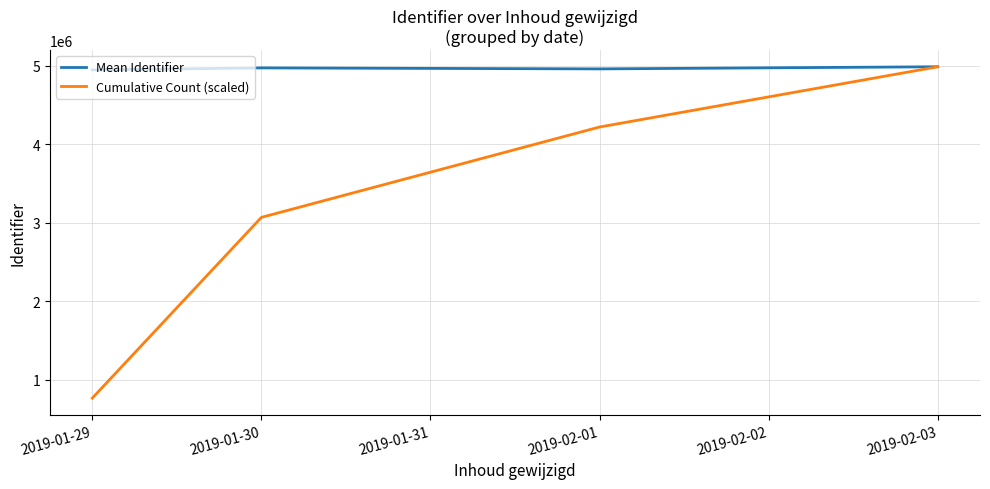

The Mean Identifier series shows 4970485.0 at 2019-01-30. True or false?

True